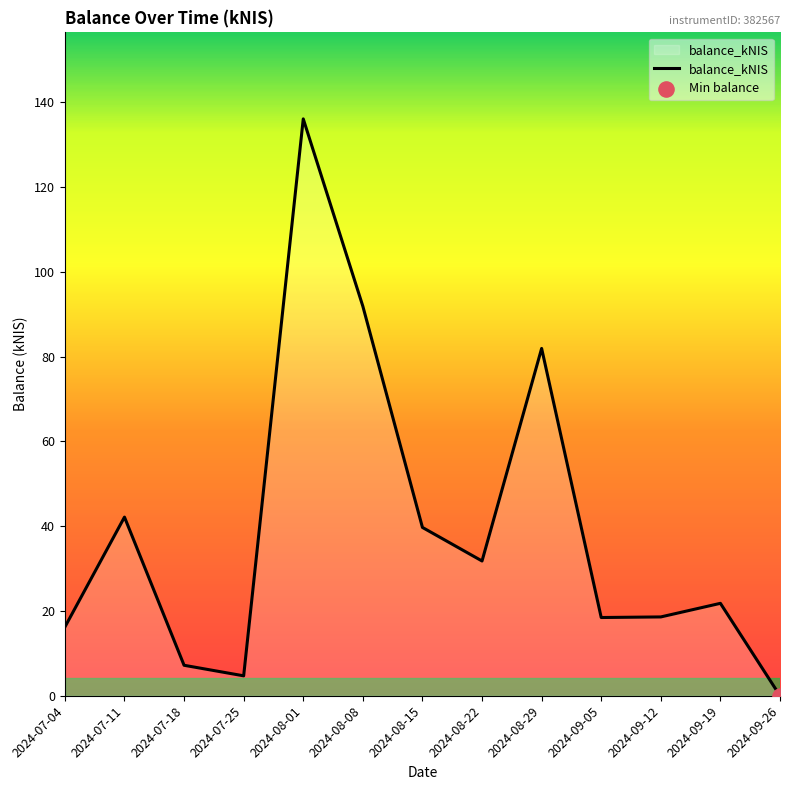

Which has a higher value, 2024-09-26 or 2024-08-15?

2024-08-15